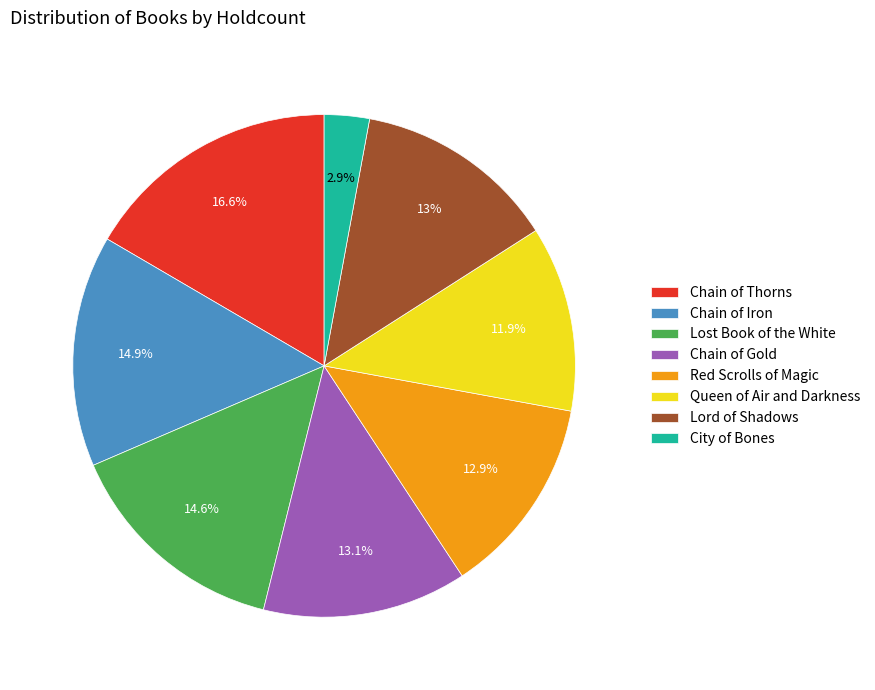

The Chain of Thorns slice represents 17% of the pie. True or false?

True